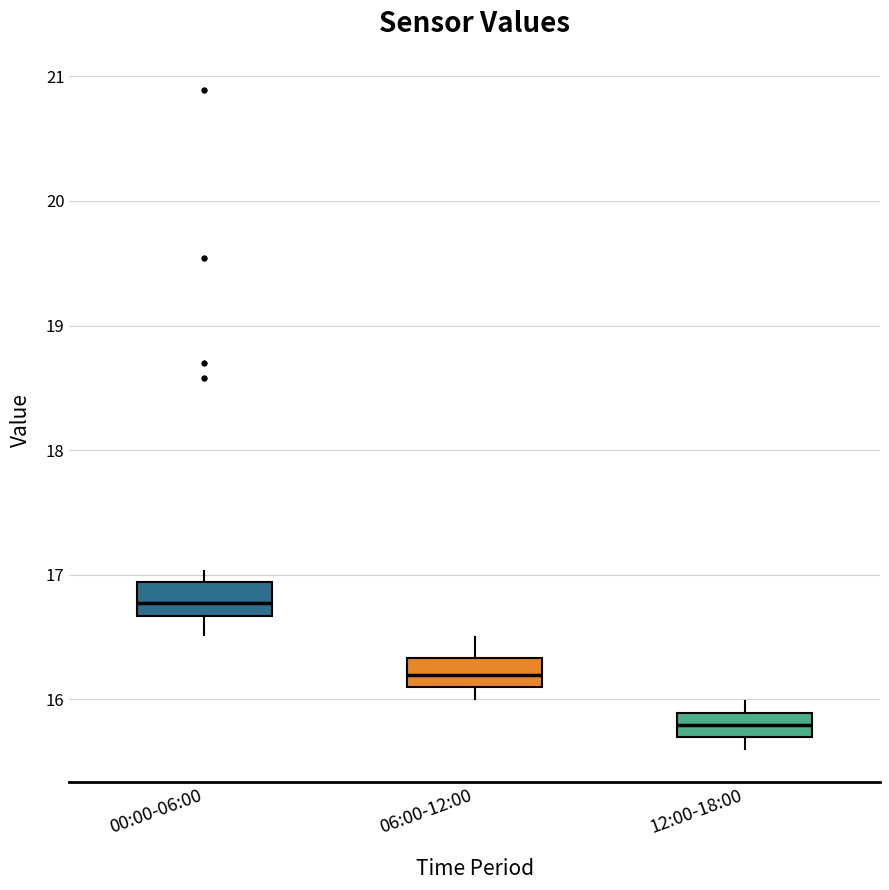

Reading left to right, transcribe this box plot: for each box, give where its median line is, the range the box spans, and where its two whiskers end, as read against the y-axis. The values are not printed on the chart, so give them approximately, as read against the axis.

00:00-06:00: median 16.8, box 16.7 to 16.9, whiskers 16.5 to 17.0
06:00-12:00: median 16.2, box 16.1 to 16.3, whiskers 16.0 to 16.5
12:00-18:00: median 15.8, box 15.7 to 15.9, whiskers 15.6 to 16.0